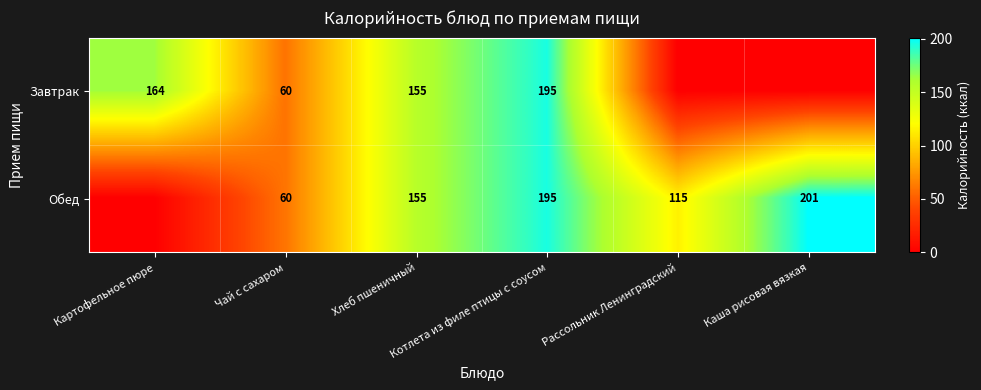

Rank the categories by Обед value from highest to lowest.

Каша рисовая вязкая, Котлета из филе птицы с соусом, Хлеб пшеничный, Рассольник Ленинградский, Чай с сахаром, Картофельное пюре